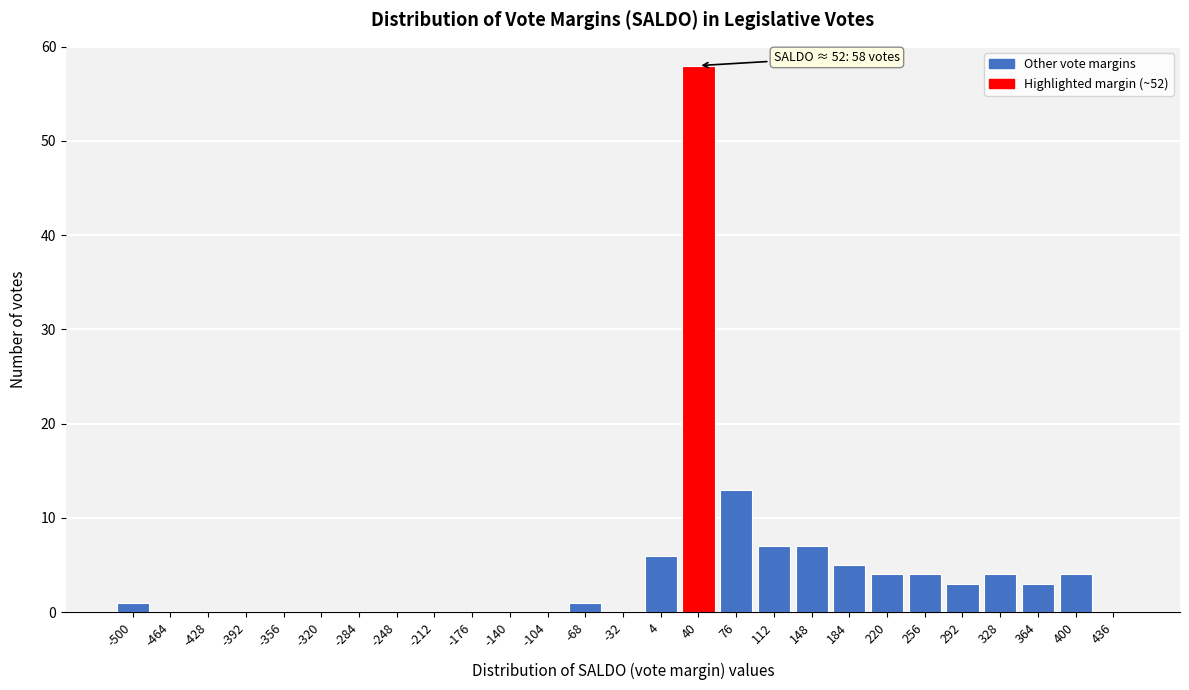

Reading left to right, extract all data points from this chart.

-500=1	-464=0	-428=0	-392=0	-356=0	-320=0	-284=0	-248=0	-212=0	-176=0	-140=0	-104=0	-68=1	-32=0	4=6	40=58	76=13	112=7	148=7	184=5	220=4	256=4	292=3	328=4	364=3	400=4	436=0